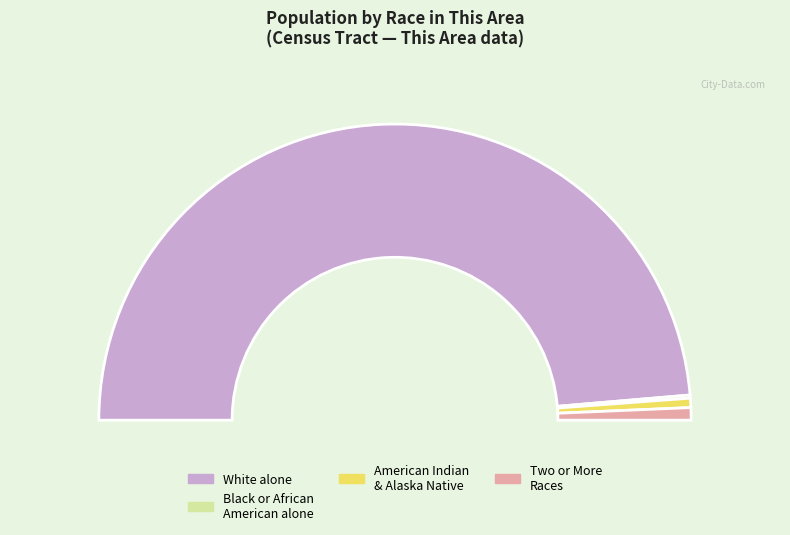

The American Indian and Alaska Native slice represents 1% of the pie. True or false?

True